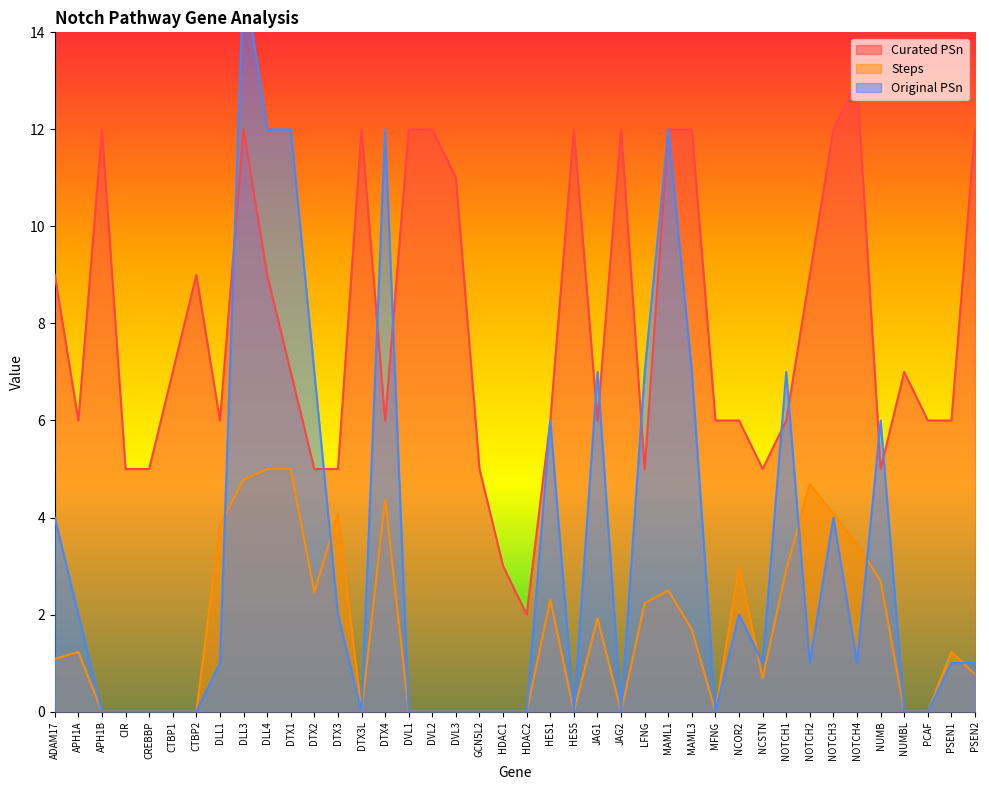

Count the number of categories in the chart.

40